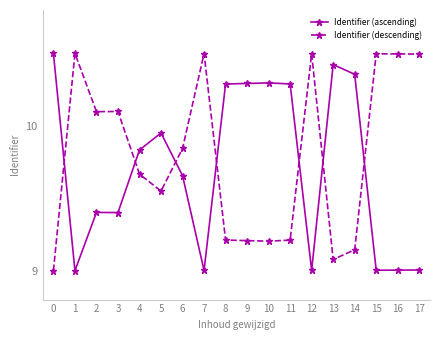

Where do Identifier (ascending) and Identifier (descending) first cross each other?

0 and 1